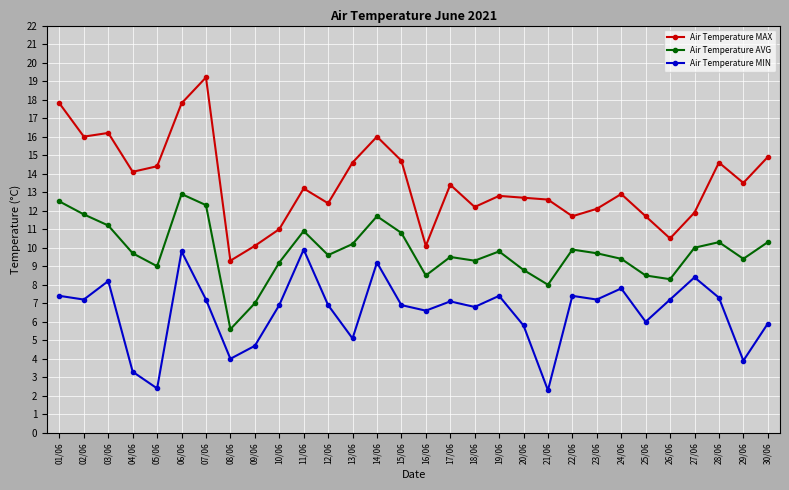

Rank the series at 27/06 from lowest to highest value.

Air Temperature MIN, Air Temperature AVG, Air Temperature MAX